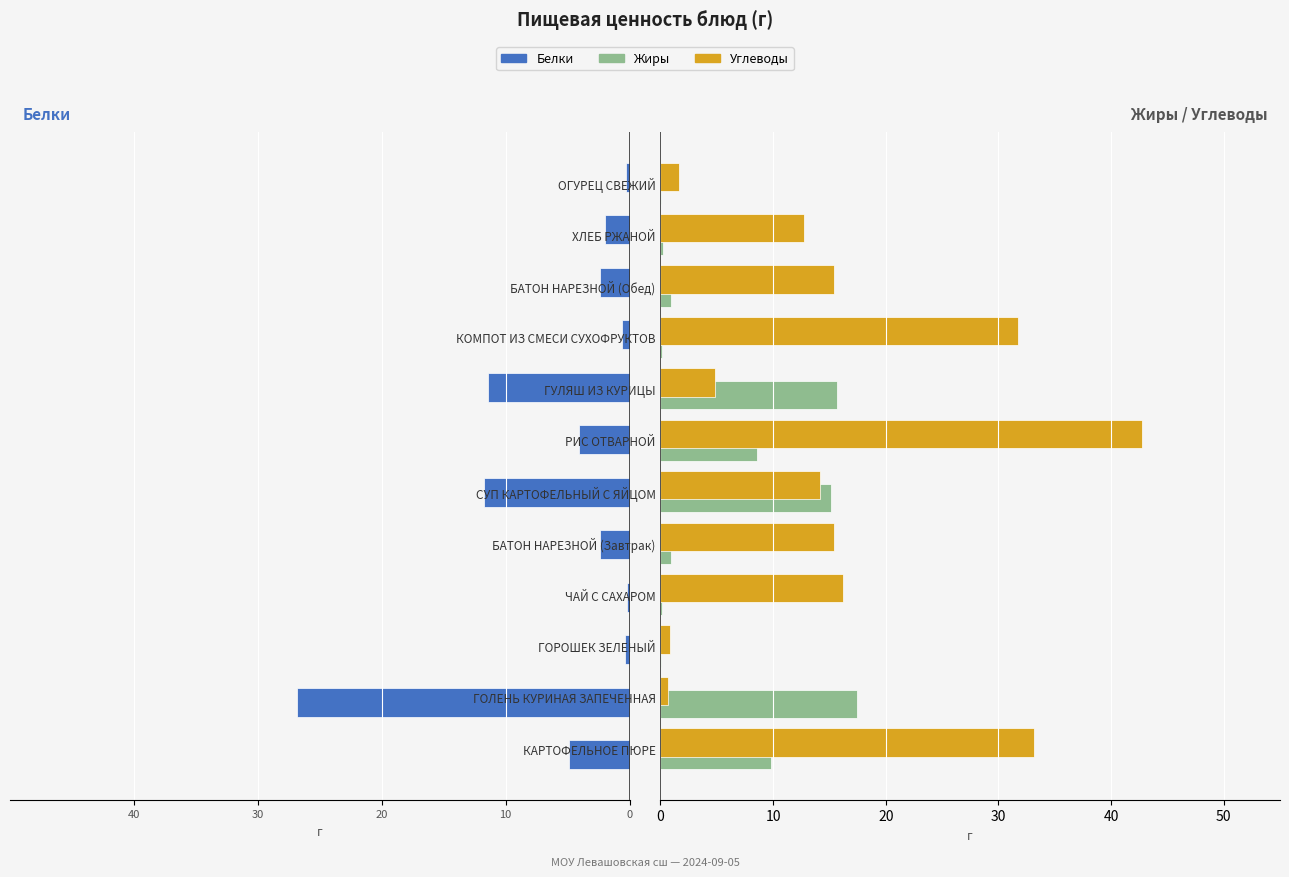

Which series has the largest total across all categories?

Углеводы